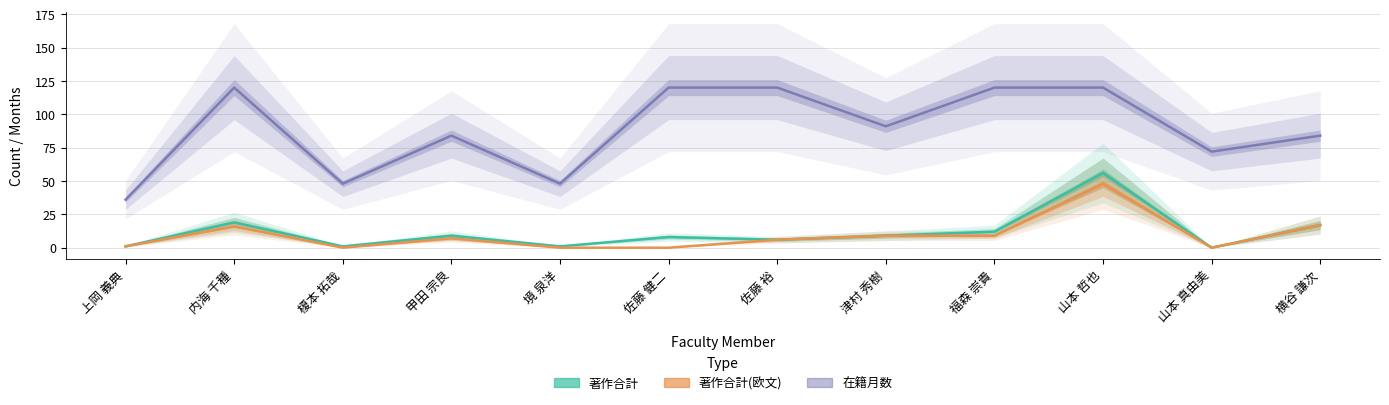

Reading left to right, extract all data points from this chart.

著作合計: 上岡 義典=1	内海 千種=19	榎本 拓哉=1	甲田 宗良=9	境 泉洋=1	佐藤 健二=8	佐藤 裕=6	津村 秀樹=9	福森 崇貴=12	山本 哲也=56	山本 真由美=0	横谷 謙次=17
著作合計(欧文): 上岡 義典=1	内海 千種=16	榎本 拓哉=0	甲田 宗良=7	境 泉洋=0	佐藤 健二=0	佐藤 裕=6	津村 秀樹=9	福森 崇貴=9	山本 哲也=48	山本 真由美=0	横谷 謙次=17
在籍月数: 上岡 義典=36	内海 千種=120	榎本 拓哉=48	甲田 宗良=84	境 泉洋=48	佐藤 健二=120	佐藤 裕=120	津村 秀樹=91	福森 崇貴=120	山本 哲也=120	山本 真由美=72	横谷 謙次=84